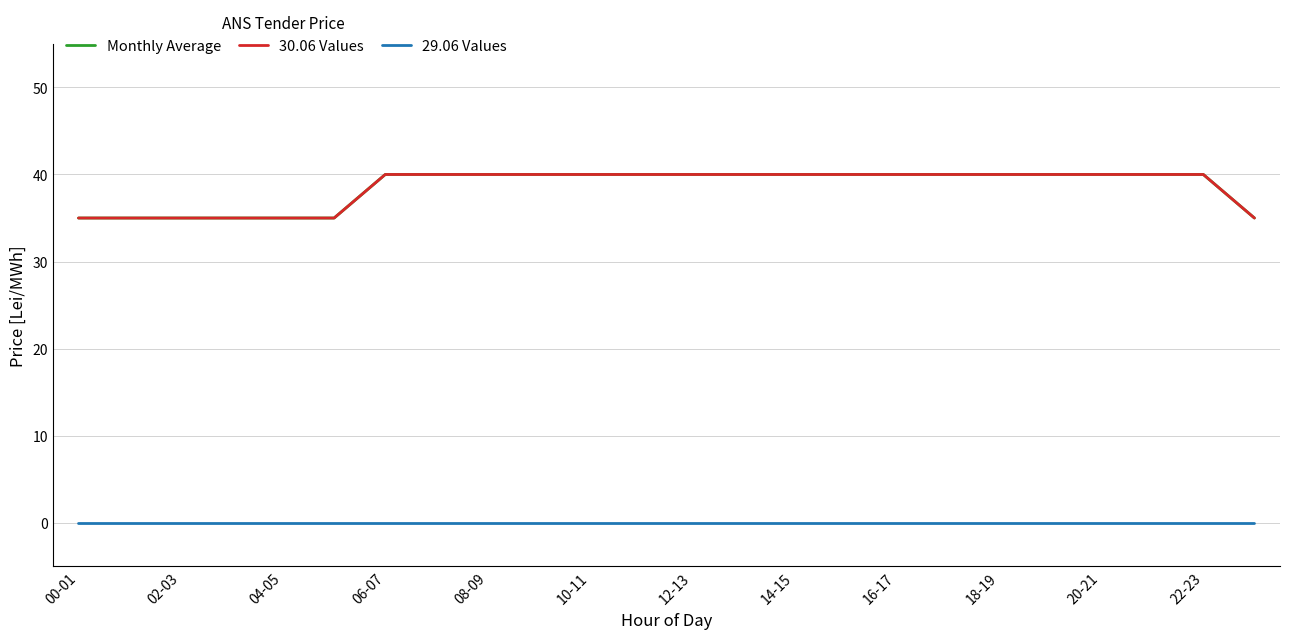

Does the chart display data point markers on the line(s)?

No